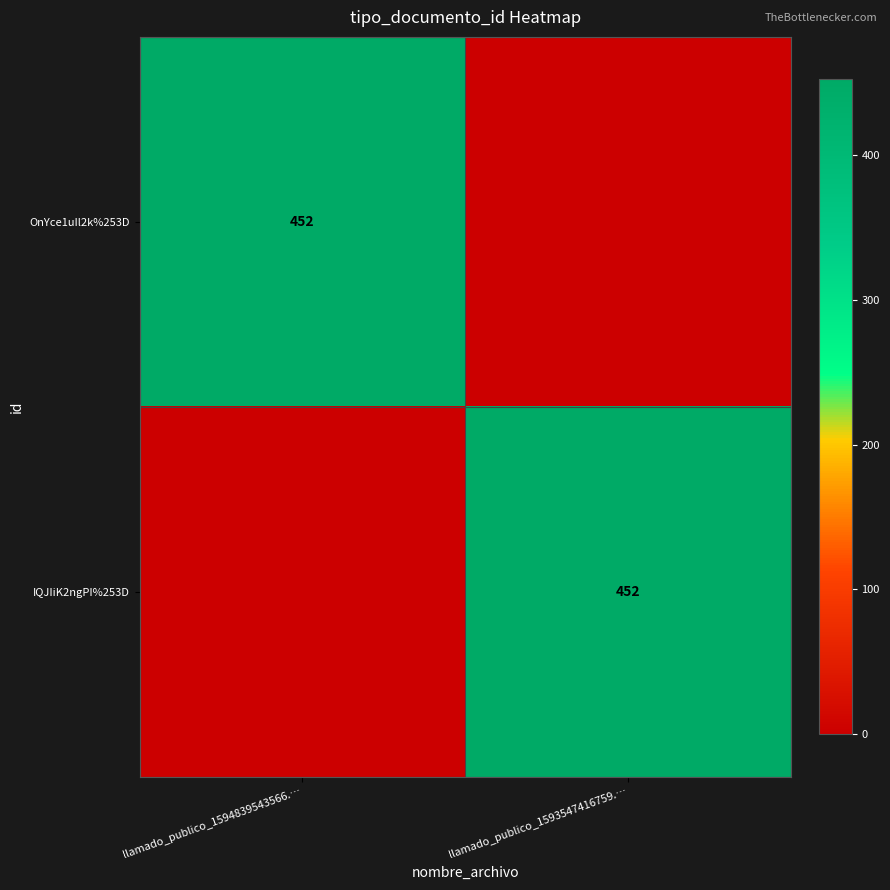

The value of OnYce1uIl2k%253D at llamado_publico_1594839543566.… is 452. True or false?

True